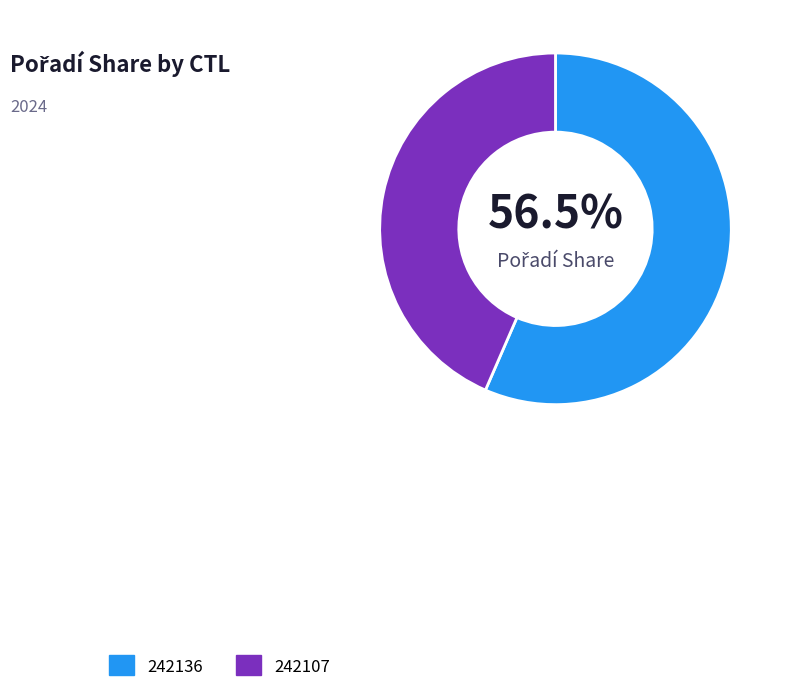

Is there a majority slice in this chart?

Yes